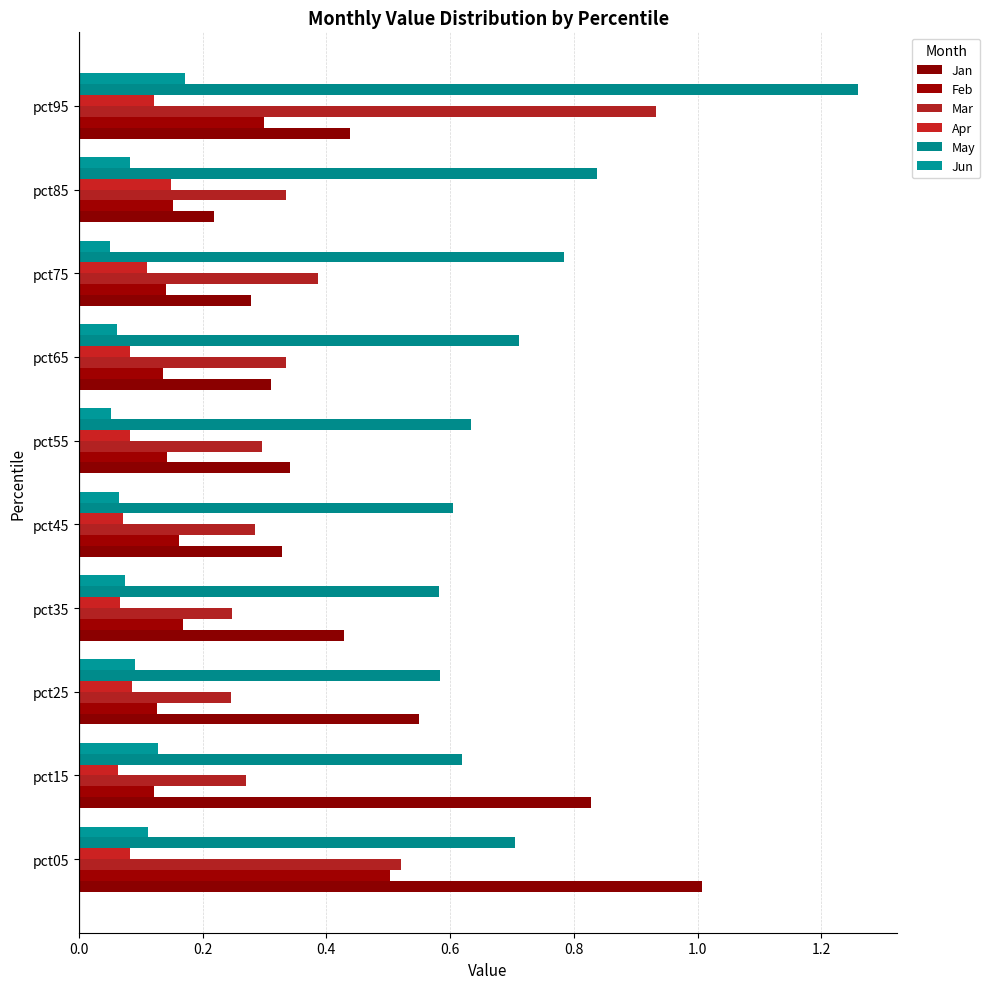

Rank the series by their maximum value, from lowest to highest.

Apr, Jun, Feb, Mar, Jan, May